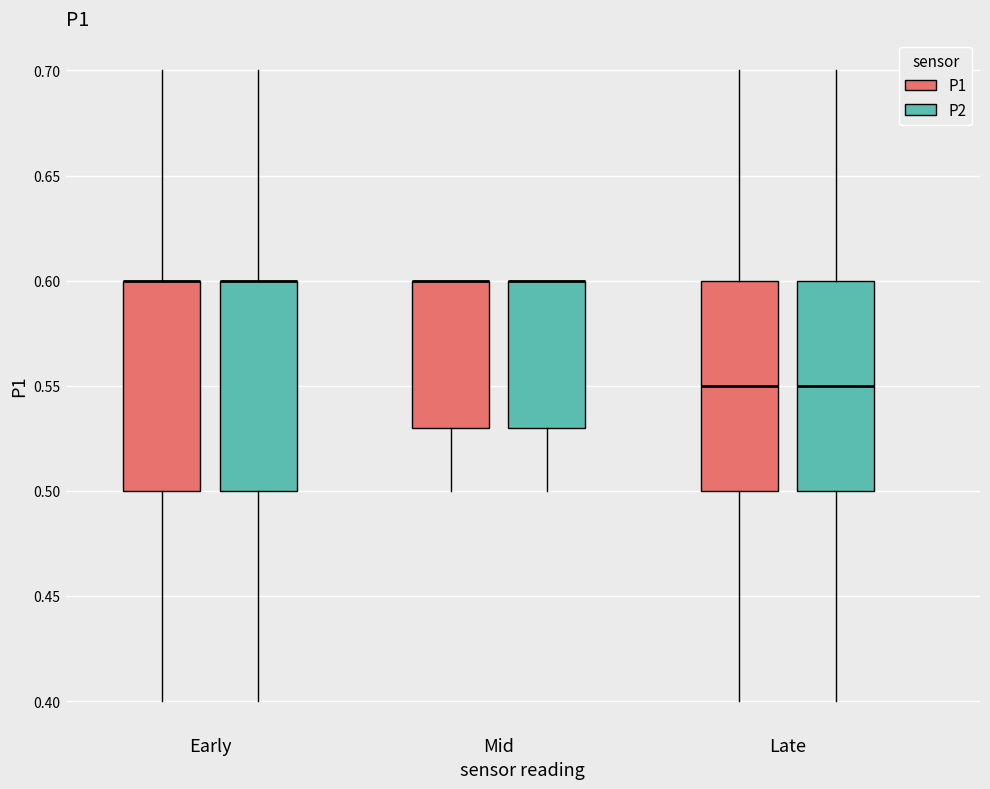

Where does the upper whisker of the box for Late (P1) end on the y-axis? The values are not printed on the chart, so give them approximately, as read against the axis.

0.70